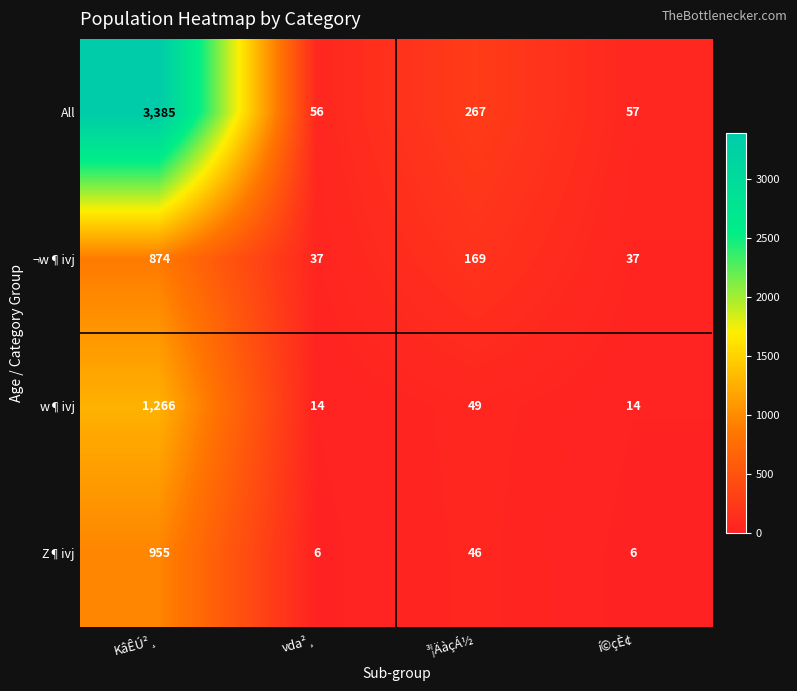

Reading right to left, what are all the values shown in this chart?

All: 57	267	56	3385
¬w¶ivj: 37	169	37	874
w¶ivj: 14	49	14	1266
Z¶ivj: 6	46	6	955